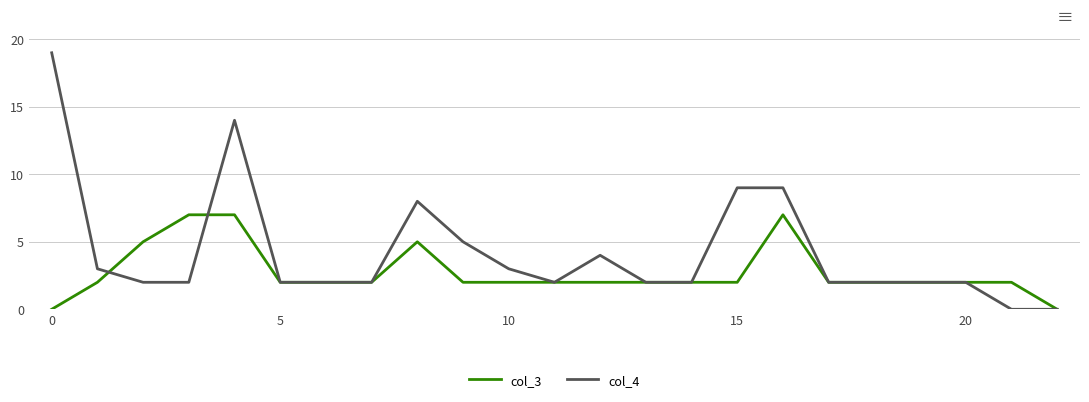

List the series in order of their peak value, highest first.

col_4, col_3